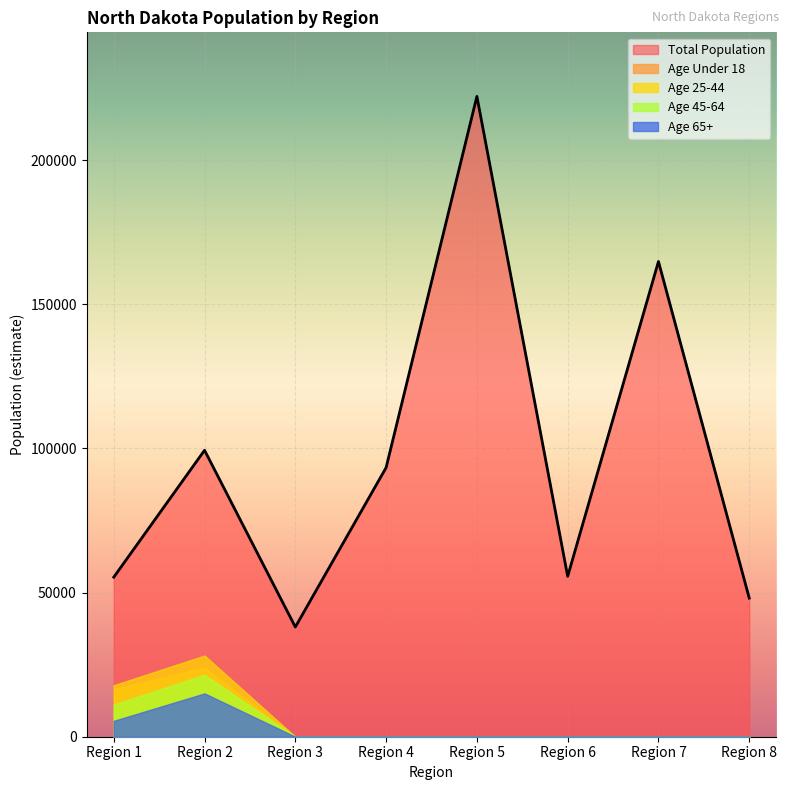

List the series in order of their peak value, highest first.

Total Population, Age 25-44, Age Under 18, Age 45-64, Age 65+